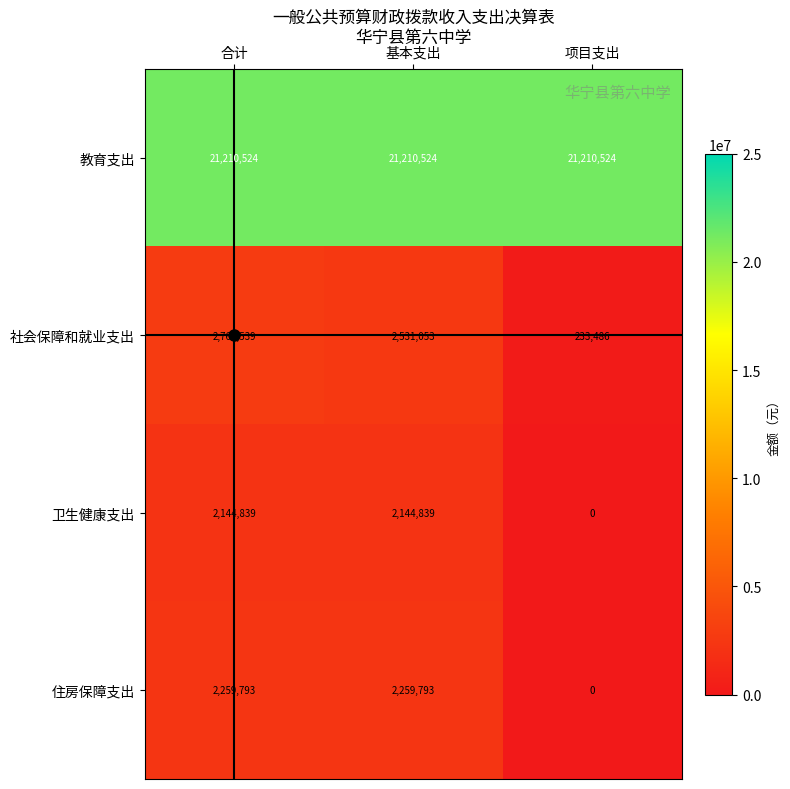

Rank the categories by 社会保障和就业支出 value from lowest to highest.

项目支出, 基本支出, 合计